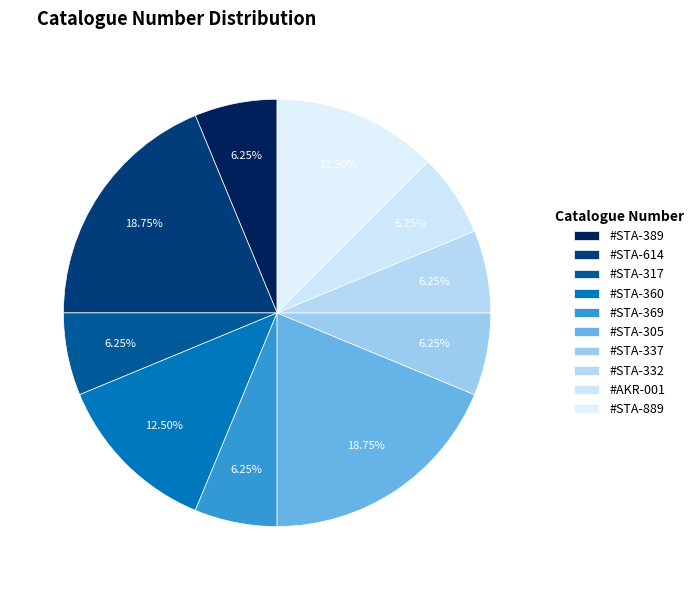

Which category has the smallest portion of the pie?

#STA-389